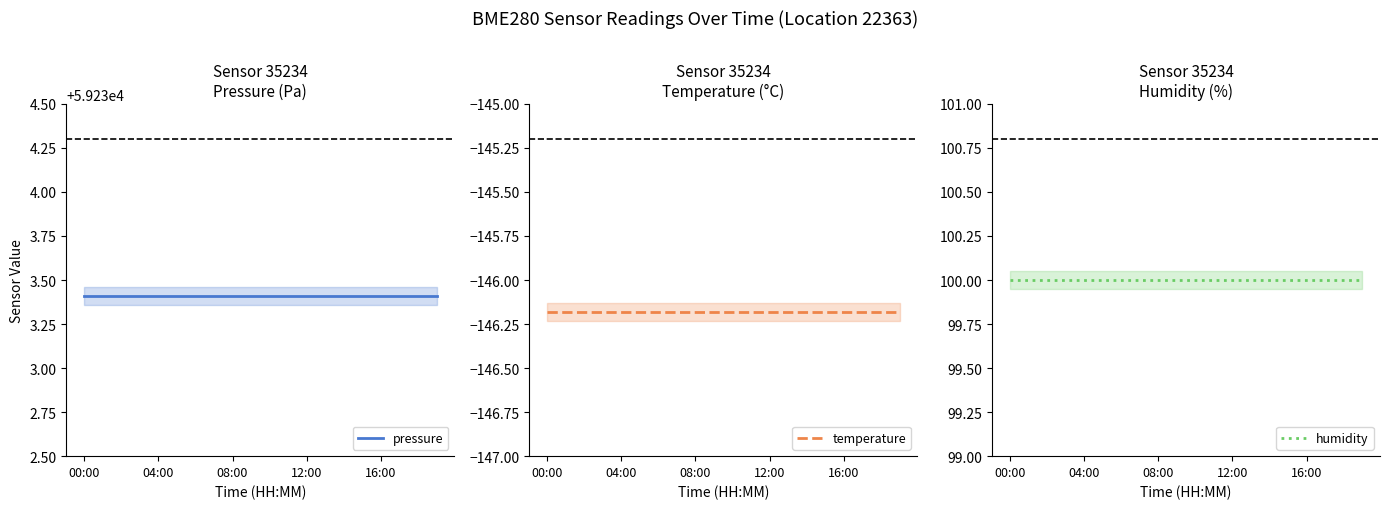

Is it true that temperature equals -92.0 at 08:00?

False